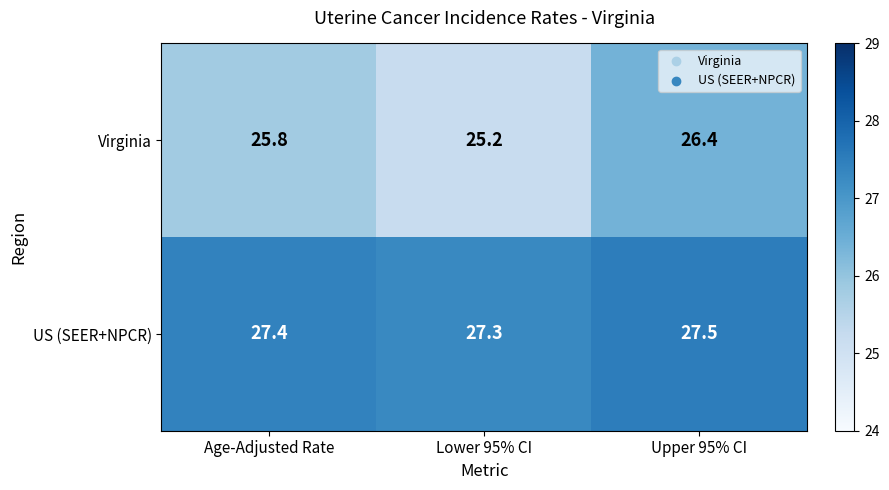

Reading left to right, extract all data points from this chart.

Virginia: Age-Adjusted Rate=25.8	Lower 95% CI=25.2	Upper 95% CI=26.4
US (SEER+NPCR): Age-Adjusted Rate=27.4	Lower 95% CI=27.3	Upper 95% CI=27.5